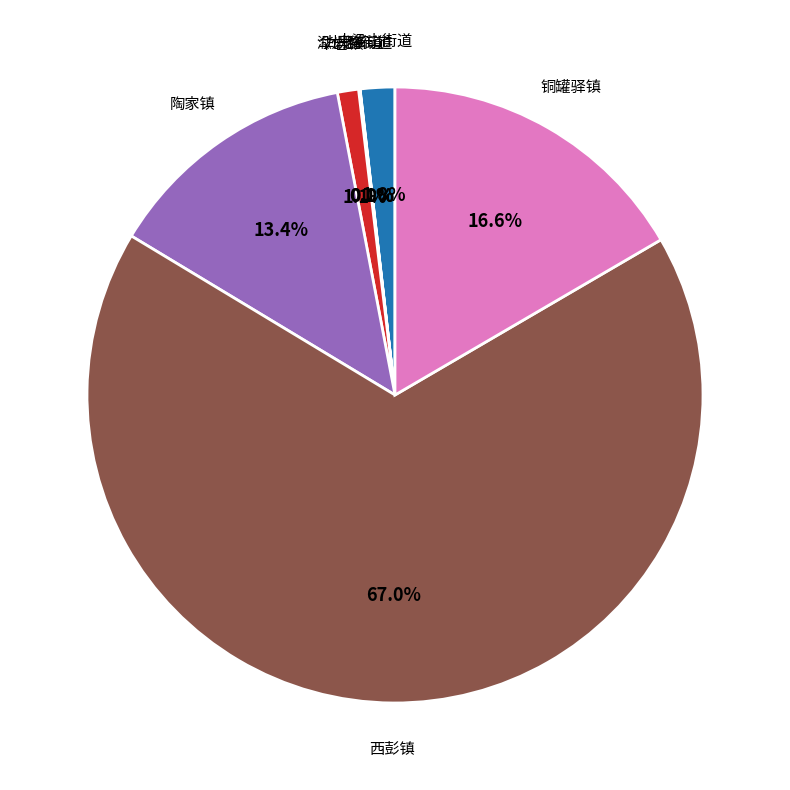

Between 西彭镇 and 华岩镇, which is larger?

西彭镇